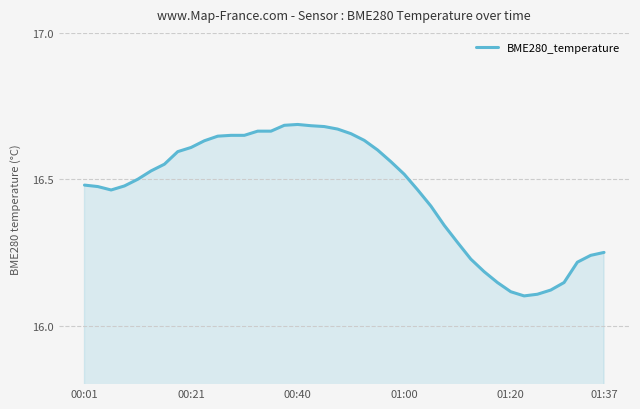

What is the difference between the maximum and minimum values?

0.6